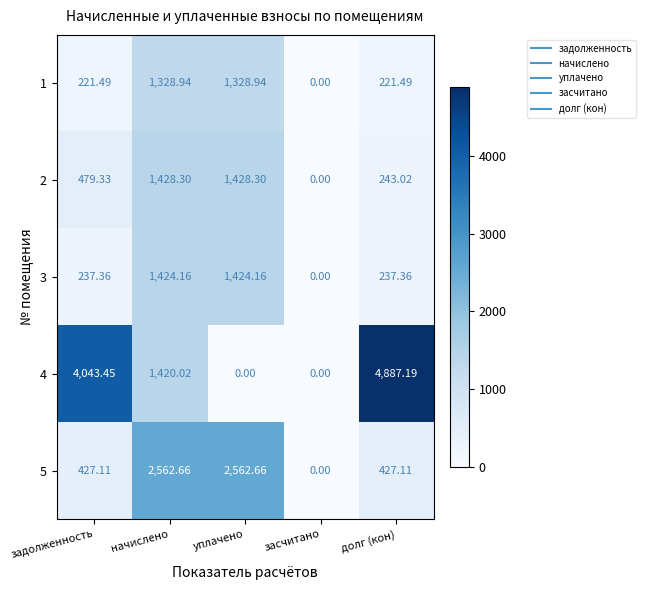

Where does the 2 series first go above 479?

задолженность